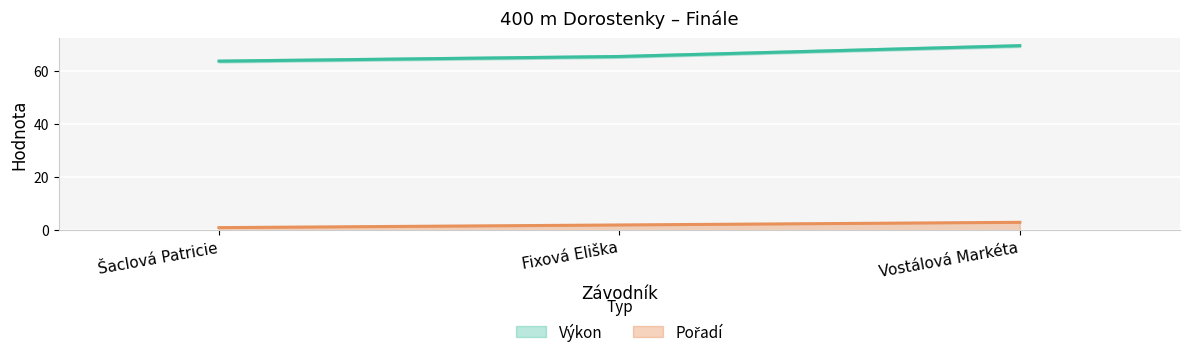

Reading left to right, what are all the values shown in this chart?

Pořadí: 1.0	2.0	3.0
Výkon: 63.8	65.6	69.6